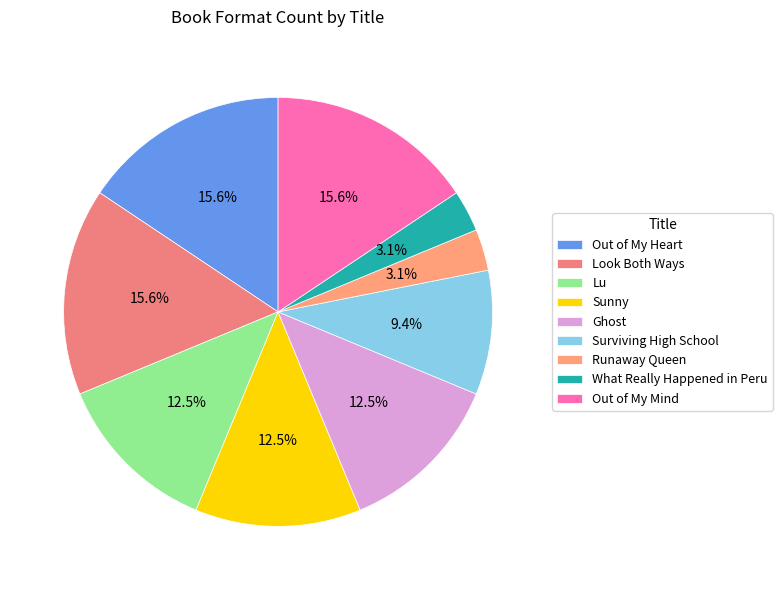

How many segments does this pie chart have?

9